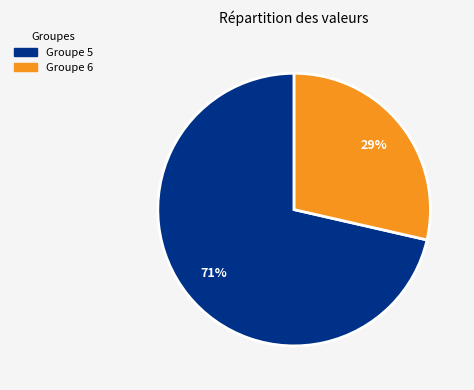

How many segments does this pie chart have?

2